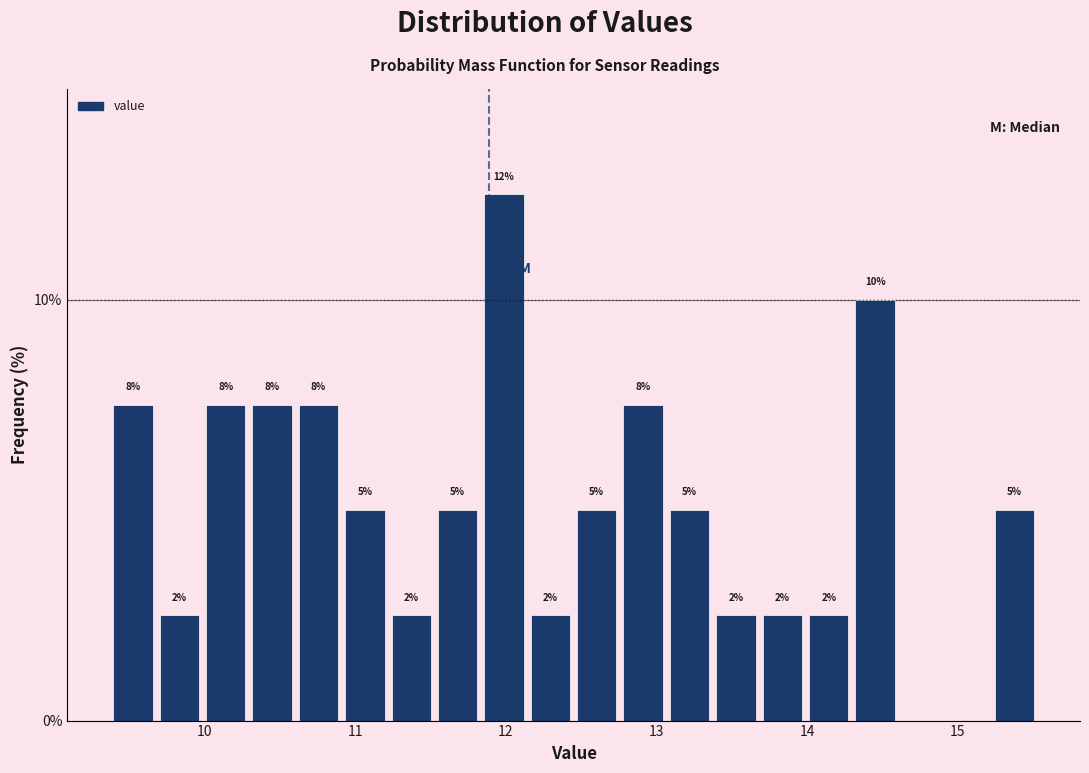

Around what value on the x-axis is the tallest bar? Give the approximate position of its centre, as read against the axis.

12.0